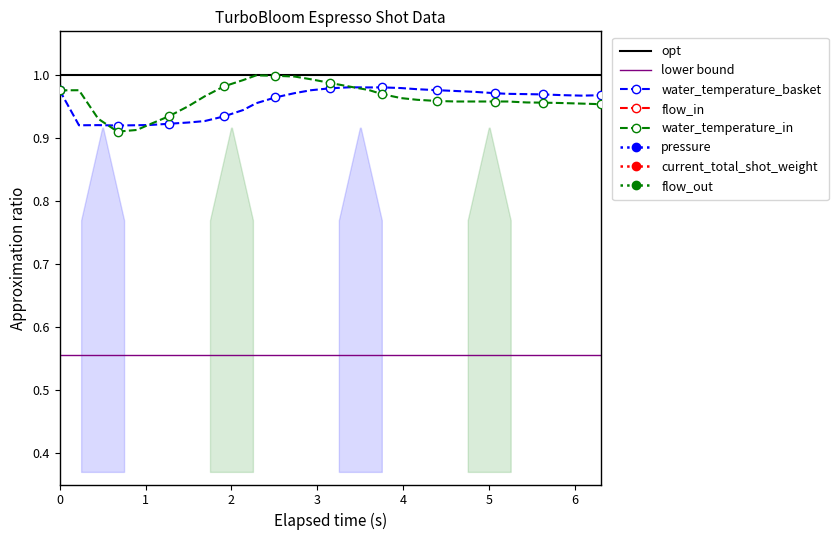

The value of water_temperature_basket at 2.924 is 1.0. True or false?

True